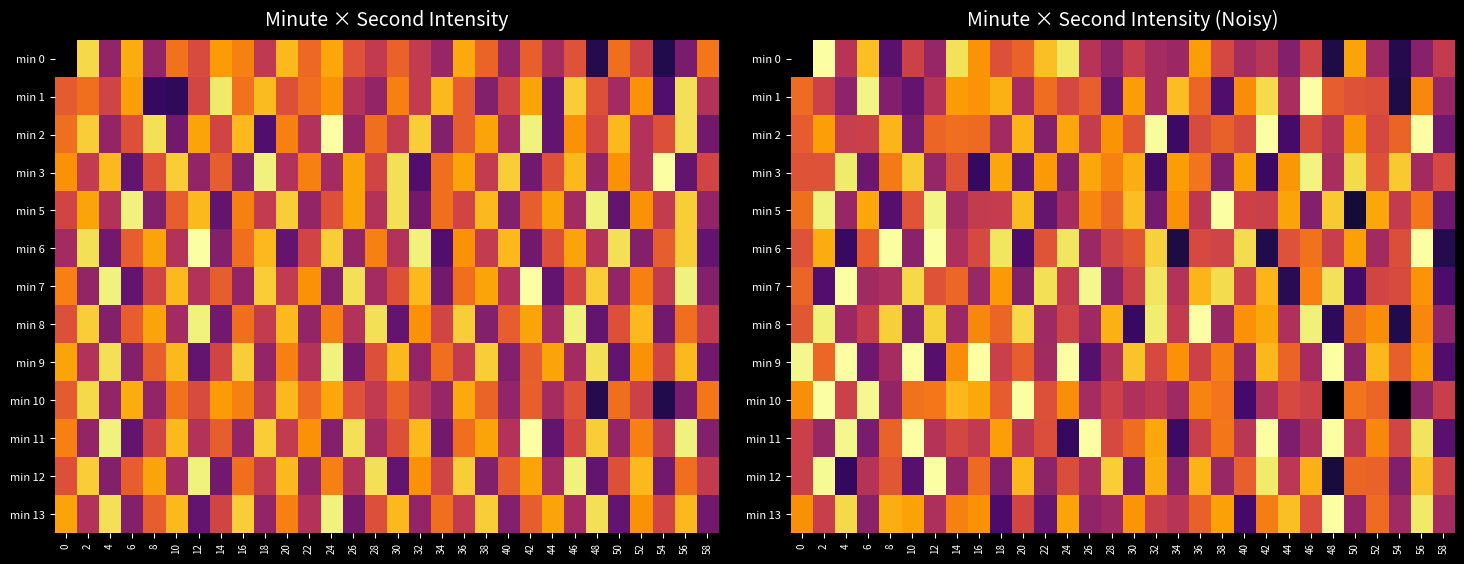

At 44, list the series in order from largest to smallest.

min 13, min 5, min 3, min 9, min 6, min 10, min 12, min 8, min 1, min 0, min 11, min 2, min 7